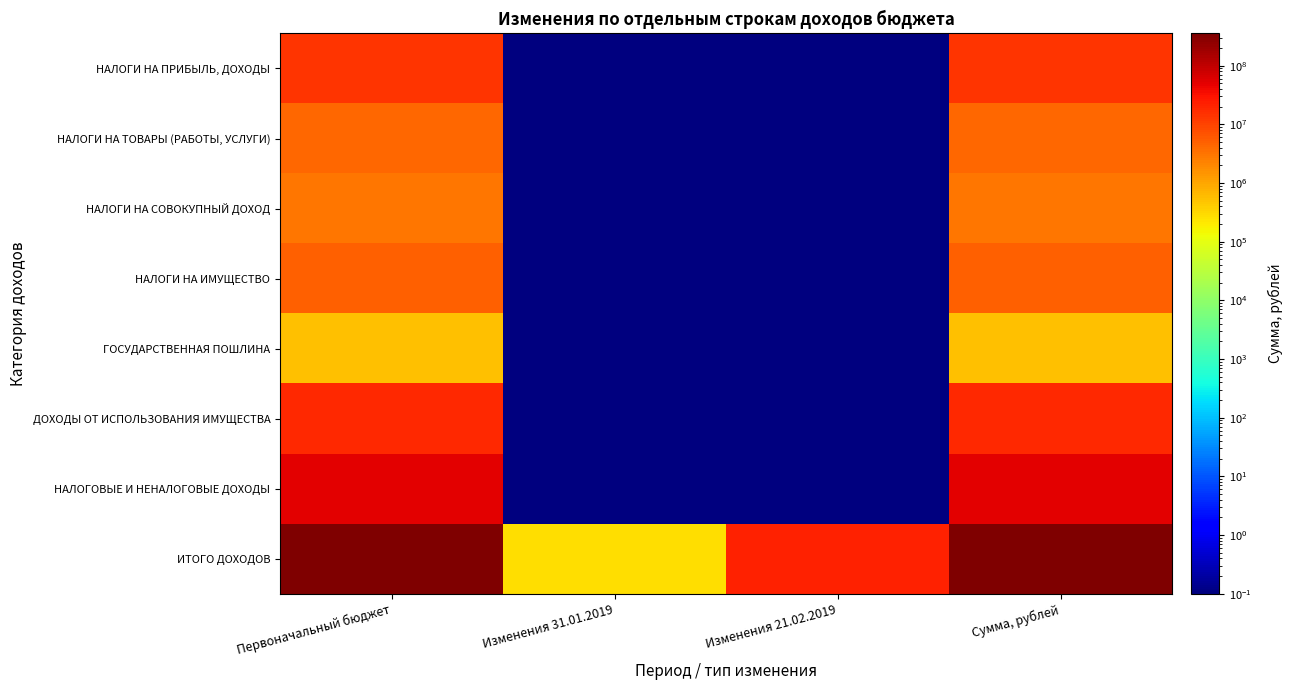

Reading left to right, list all the values displayed in this chart.

НАЛОГИ НА ПРИБЫЛЬ, ДОХОДЫ: Первоначальный бюджет=14692100.0	Изменения 31.01.2019=0.1	Изменения 21.02.2019=0.1	Сумма, рублей=14692100.0
НАЛОГИ НА ТОВАРЫ (РАБОТЫ, УСЛУГИ): Первоначальный бюджет=4099000.0	Изменения 31.01.2019=0.1	Изменения 21.02.2019=0.1	Сумма, рублей=4099000.0
НАЛОГИ НА СОВОКУПНЫЙ ДОХОД: Первоначальный бюджет=3139900.0	Изменения 31.01.2019=0.1	Изменения 21.02.2019=0.1	Сумма, рублей=3139900.0
НАЛОГИ НА ИМУЩЕСТВО: Первоначальный бюджет=5252500.0	Изменения 31.01.2019=0.1	Изменения 21.02.2019=0.1	Сумма, рублей=5252500.0
ГОСУДАРСТВЕННАЯ ПОШЛИНА: Первоначальный бюджет=552300.0	Изменения 31.01.2019=0.1	Изменения 21.02.2019=0.1	Сумма, рублей=552300.0
ДОХОДЫ ОТ ИСПОЛЬЗОВАНИЯ ИМУЩЕСТВА: Первоначальный бюджет=18044100.0	Изменения 31.01.2019=0.1	Изменения 21.02.2019=0.1	Сумма, рублей=18044100.0
НАЛОГОВЫЕ И НЕНАЛОГОВЫЕ ДОХОДЫ: Первоначальный бюджет=52182200.0	Изменения 31.01.2019=0.1	Изменения 21.02.2019=0.1	Сумма, рублей=52182200.0
ИТОГО ДОХОДОВ: Первоначальный бюджет=332569866.0	Изменения 31.01.2019=281190.0	Изменения 21.02.2019=21826327.0	Сумма, рублей=354677383.0